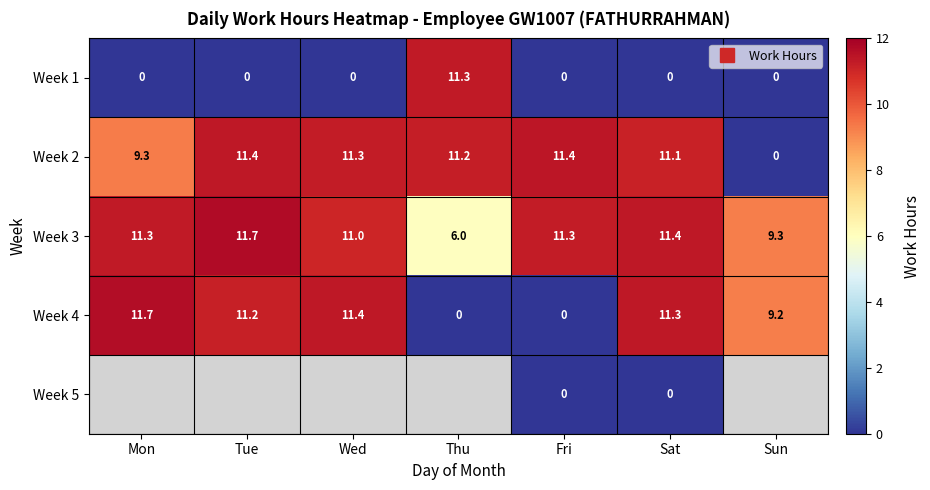

Which series has the largest total across all categories?

Week 3